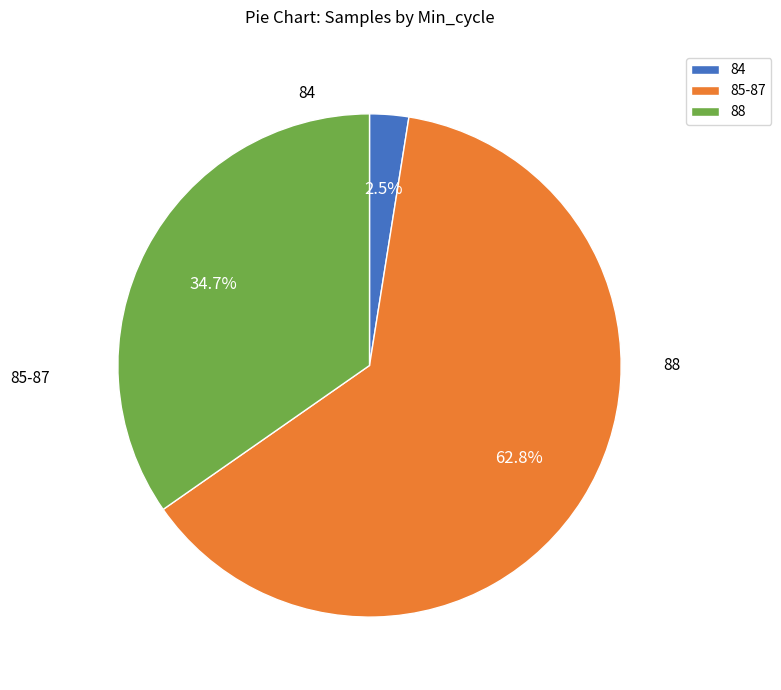

Is 85-87 the majority of the pie?

Yes